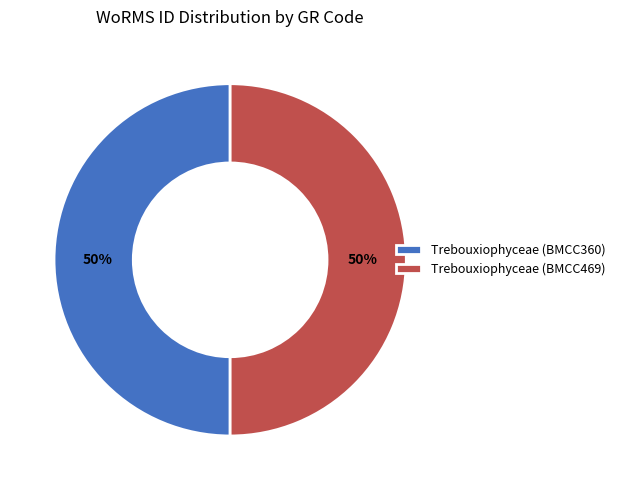

Approximately how many times larger is the value at Trebouxiophyceae (BMCC469) compared to Trebouxiophyceae (BMCC360)?

1.0